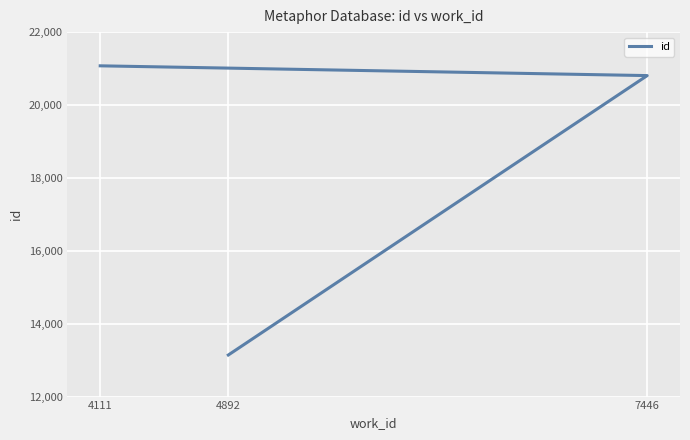

What is the minimum value shown in the chart?

13141